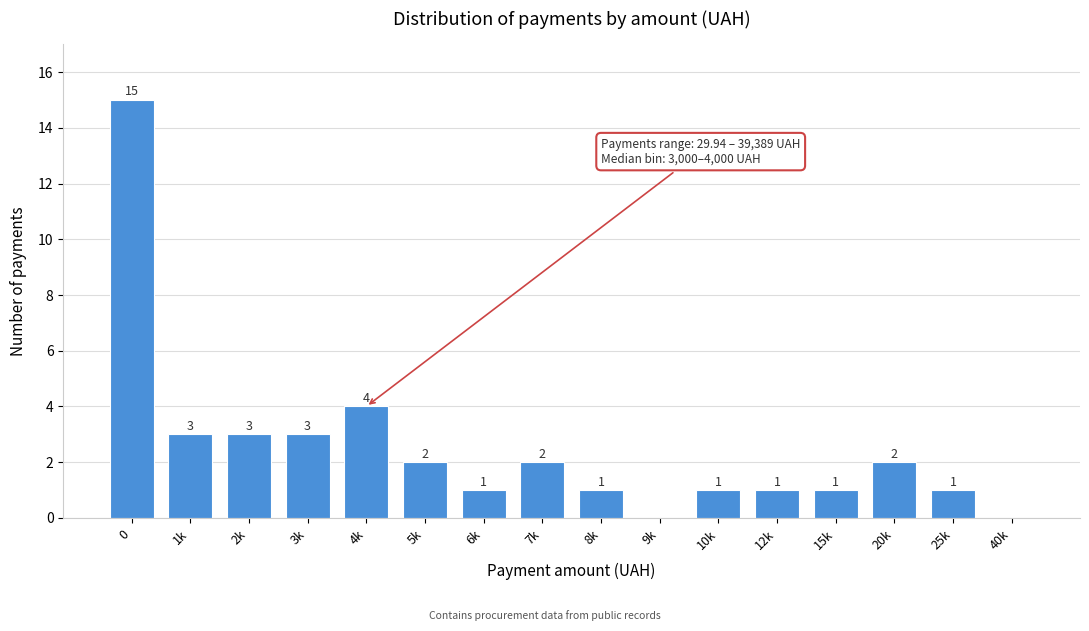

Reading left to right, extract all data points from this chart.

0=15	1k=3	2k=3	3k=3	4k=4	5k=2	6k=1	7k=2	8k=1	9k=0	10k=1	12k=1	15k=1	20k=2	25k=1	40k=0